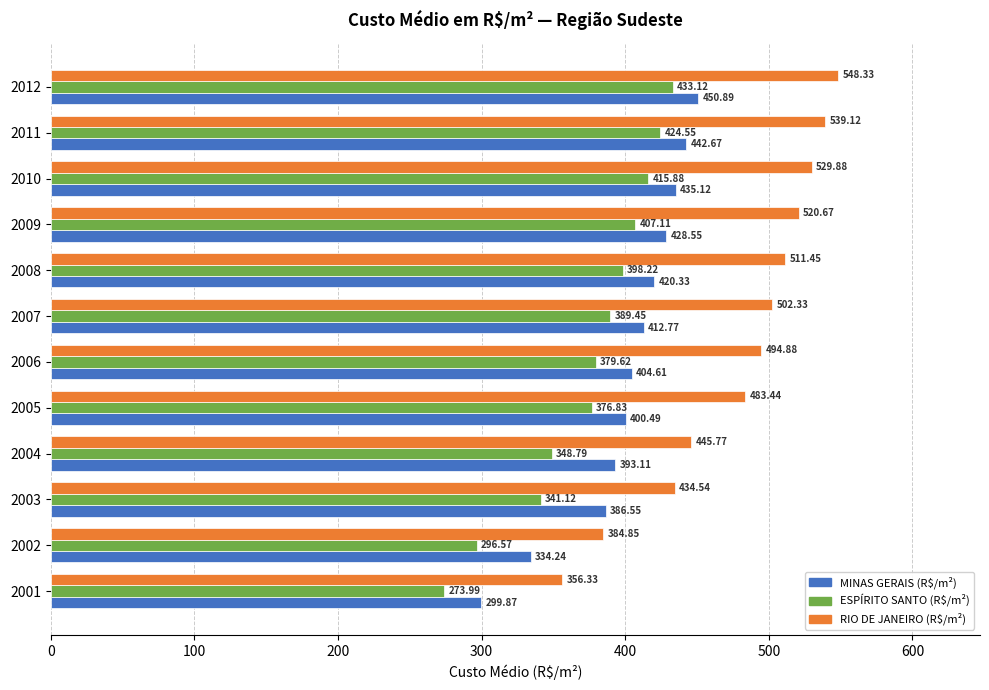

Where is MINAS GERAIS (R$/m²) nearest to the value 375?

2003